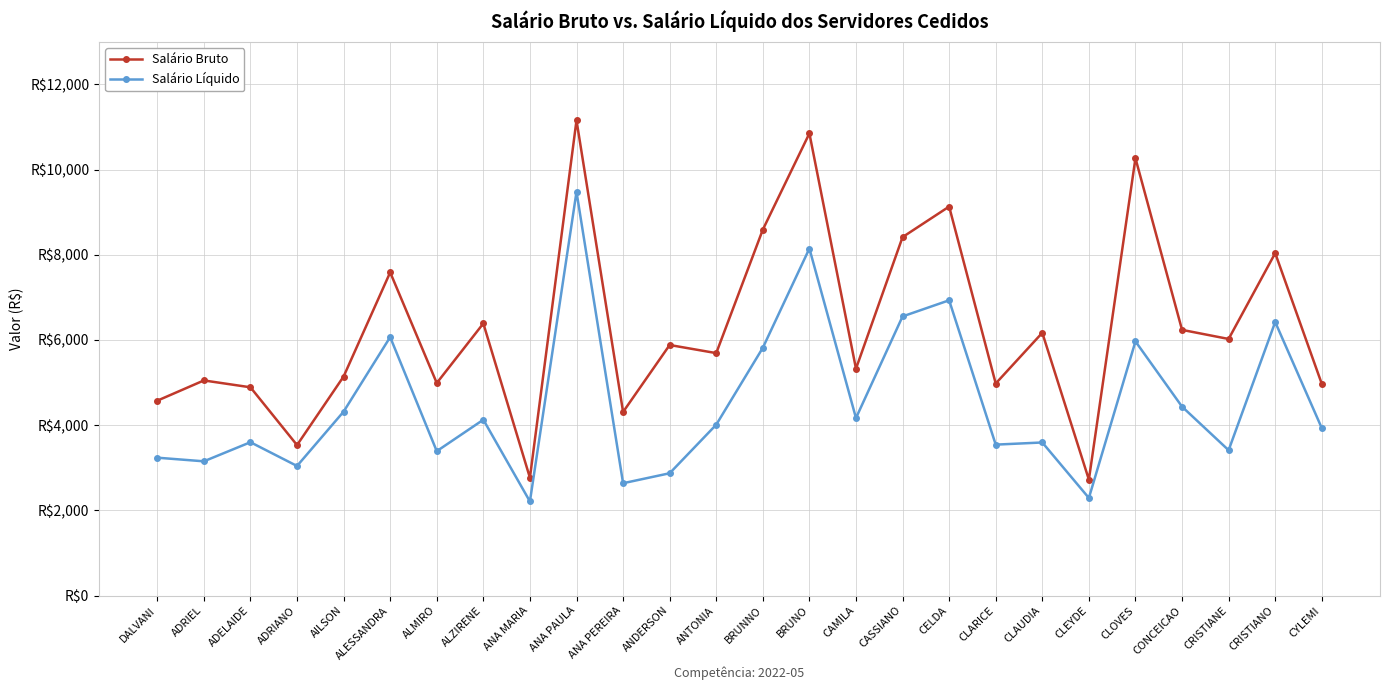

True or false: Salário Líquido and Salário Bruto intersect in this chart.

False